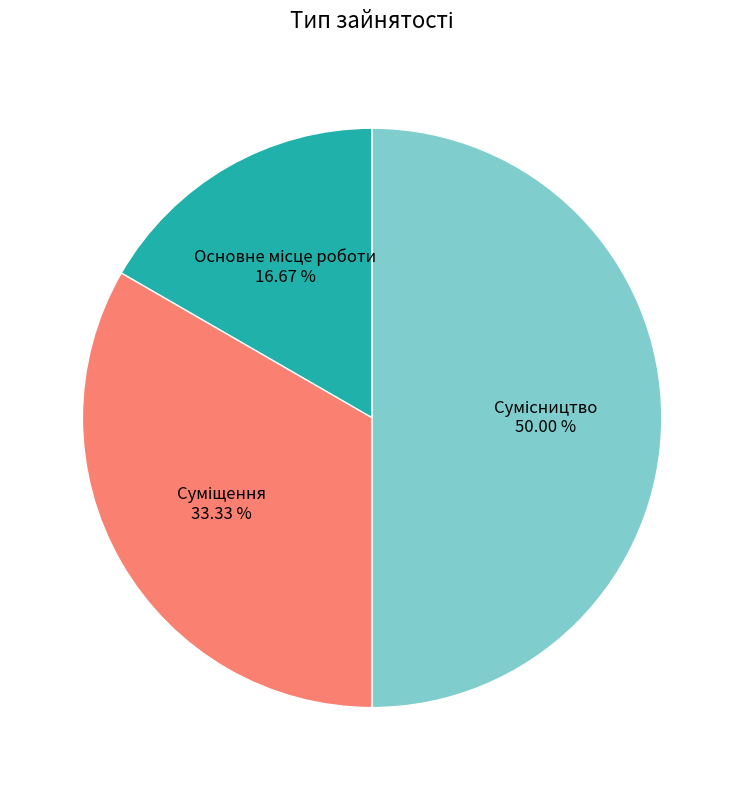

Count the number of slices in the pie.

3